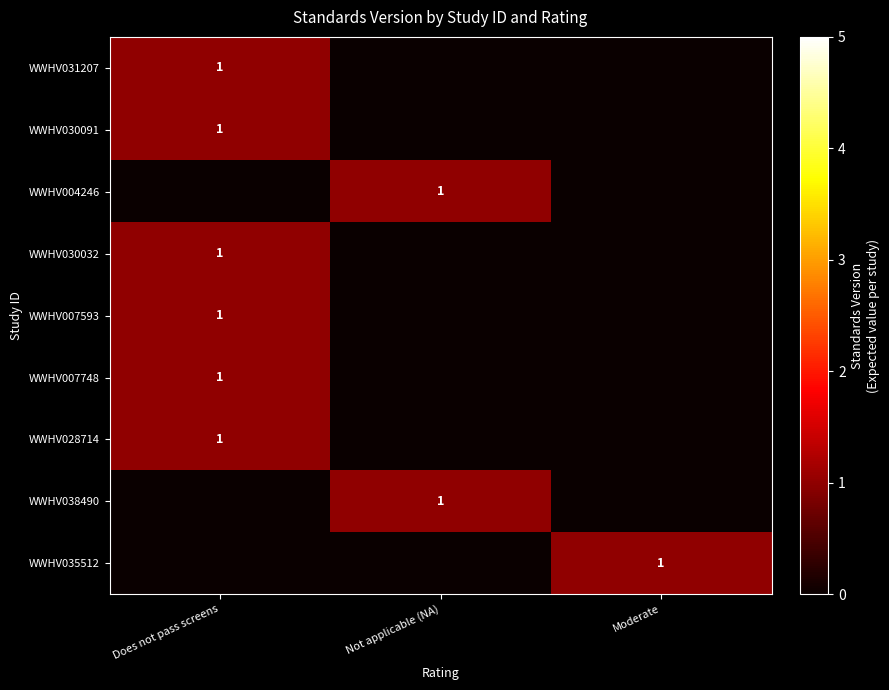

What is the spread (max minus min) of values at Moderate?

1